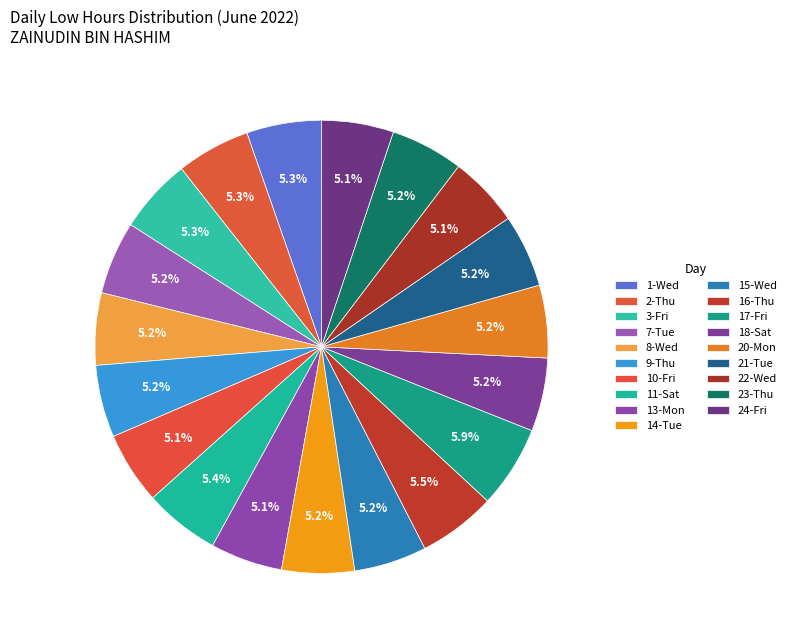

What portion of the pie excludes 20-Mon?

94.8%